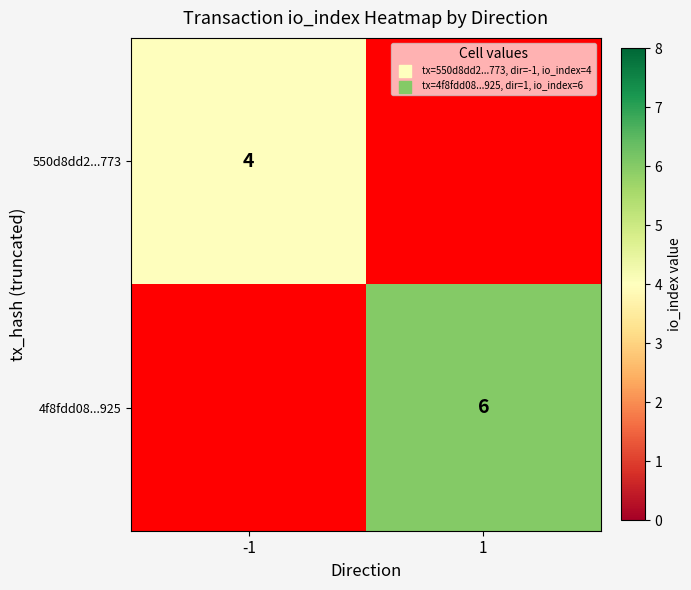

The 4f8fdd08...925 series shows 4 at 1. True or false?

False